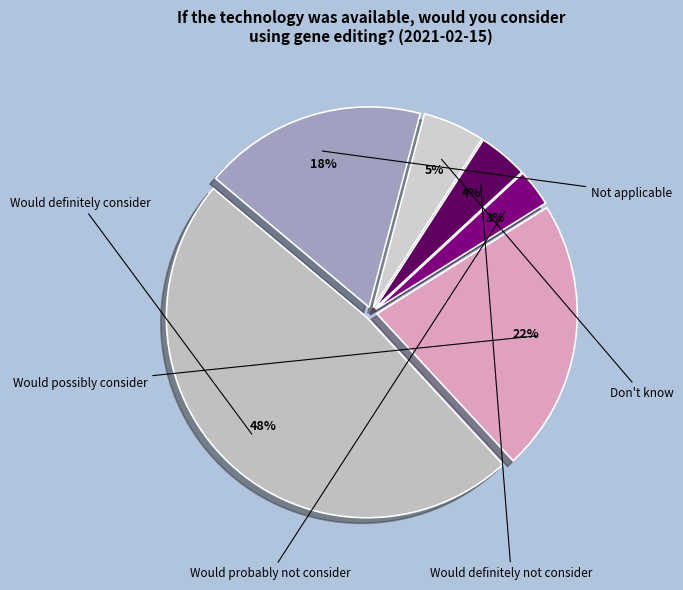

Does Would probably not consider represent more than half of the total?

No